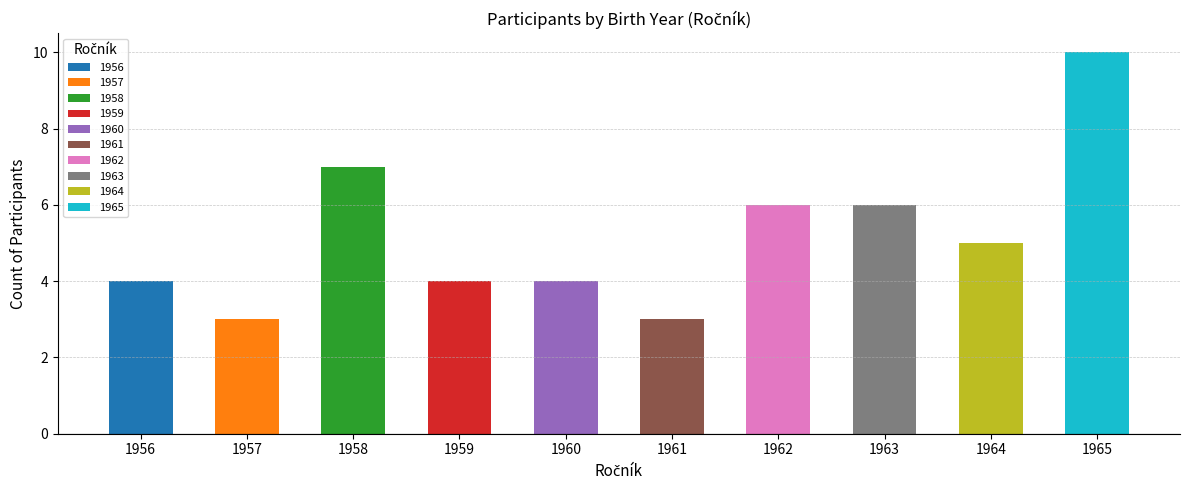

Which category has the highest value across all series?

1965